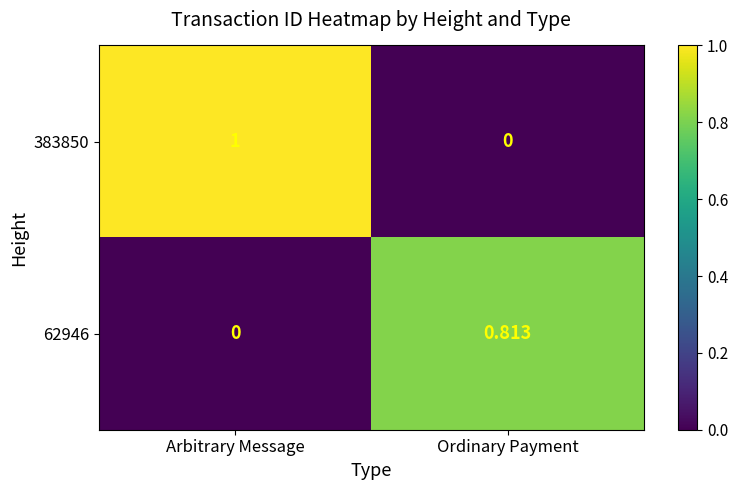

Where is 383850 nearest to the value 0?

Ordinary Payment